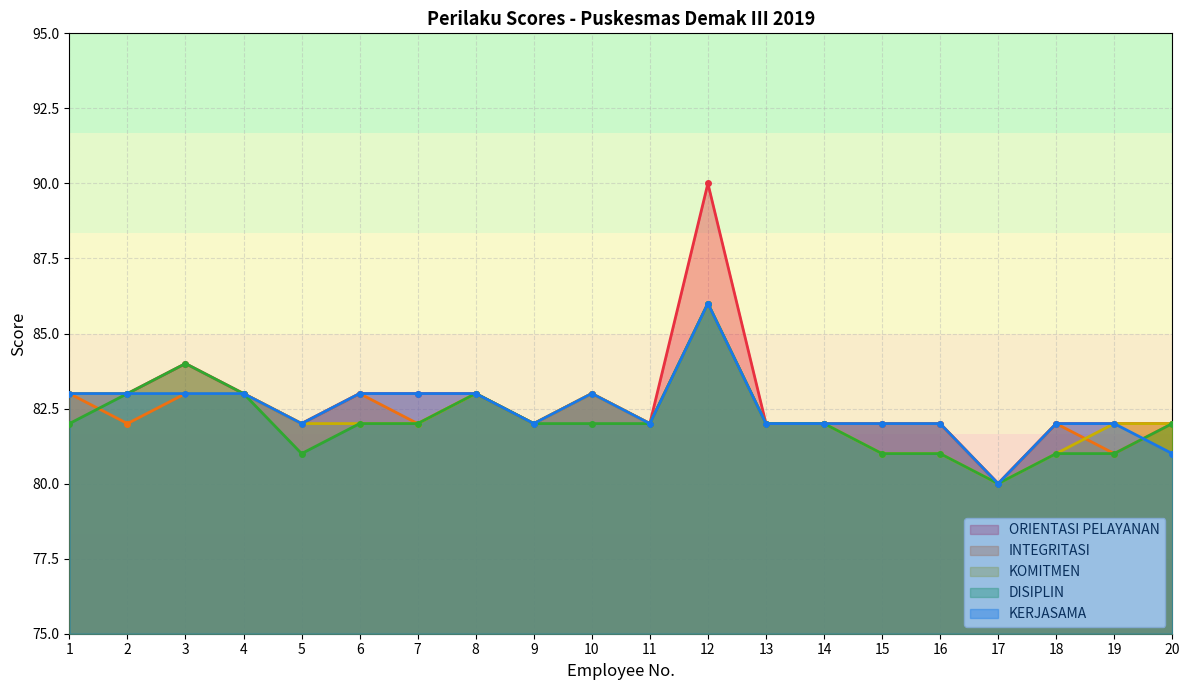

Which series has the widest spread of values?

ORIENTASI PELAYANAN